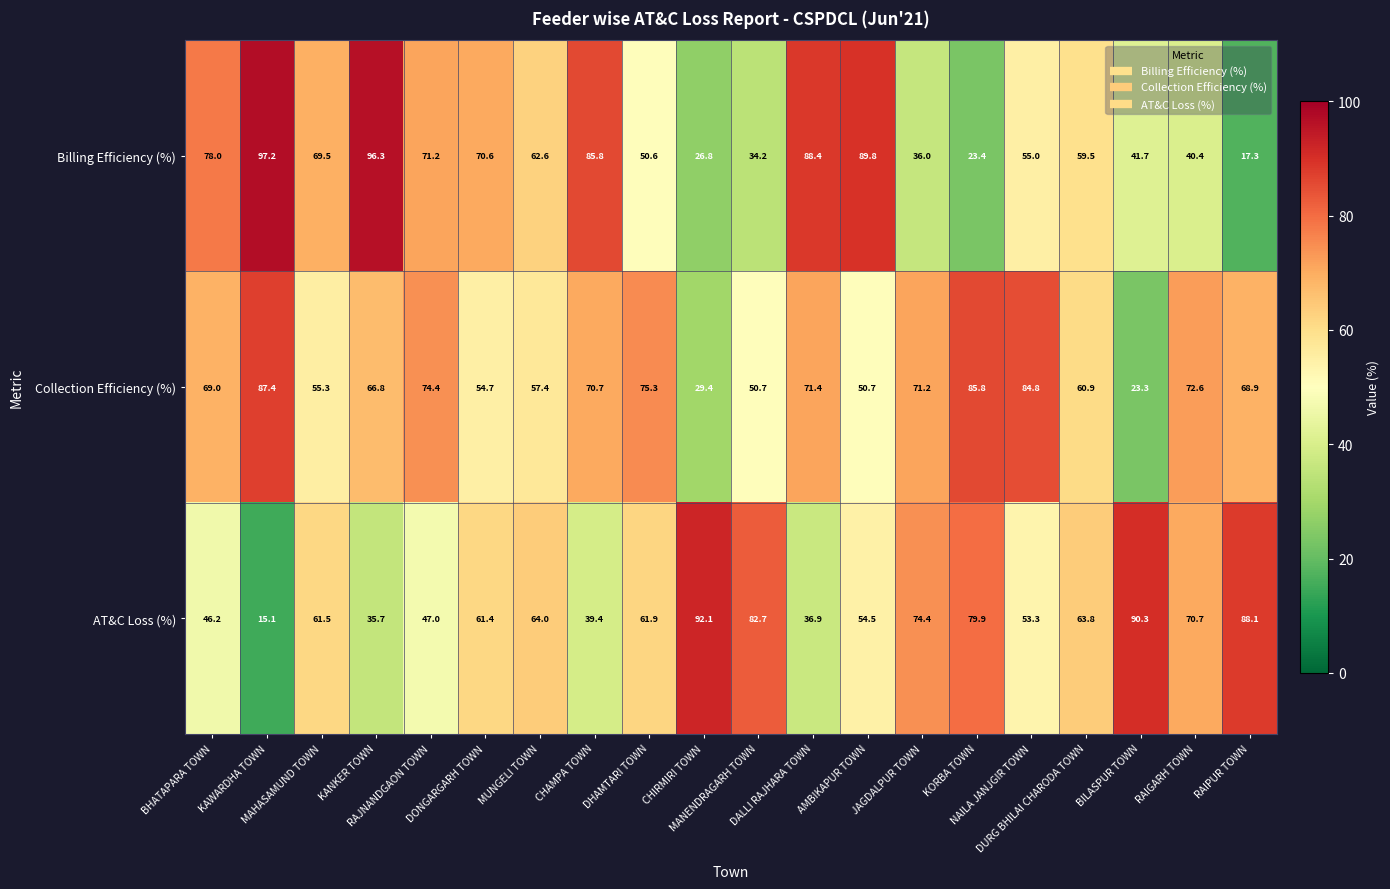

At how many categories does at least one series exceed 28?

20